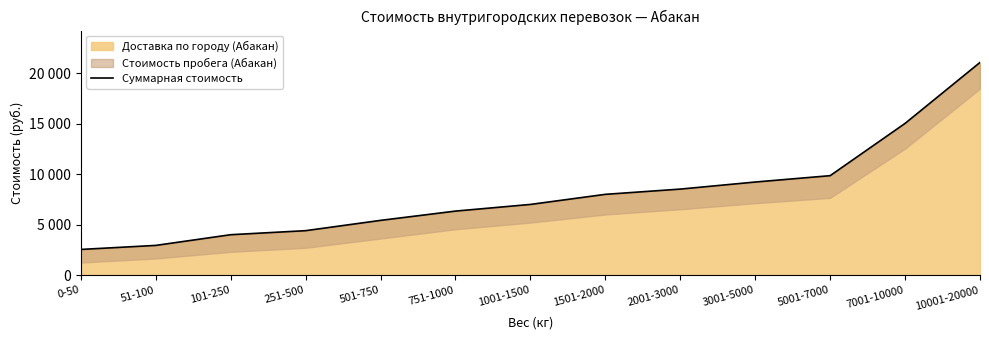

List the labels in order of value, smallest first.

0-50, 51-100, 101-250, 251-500, 501-750, 751-1000, 1001-1500, 1501-2000, 2001-3000, 3001-5000, 5001-7000, 7001-10000, 10001-20000